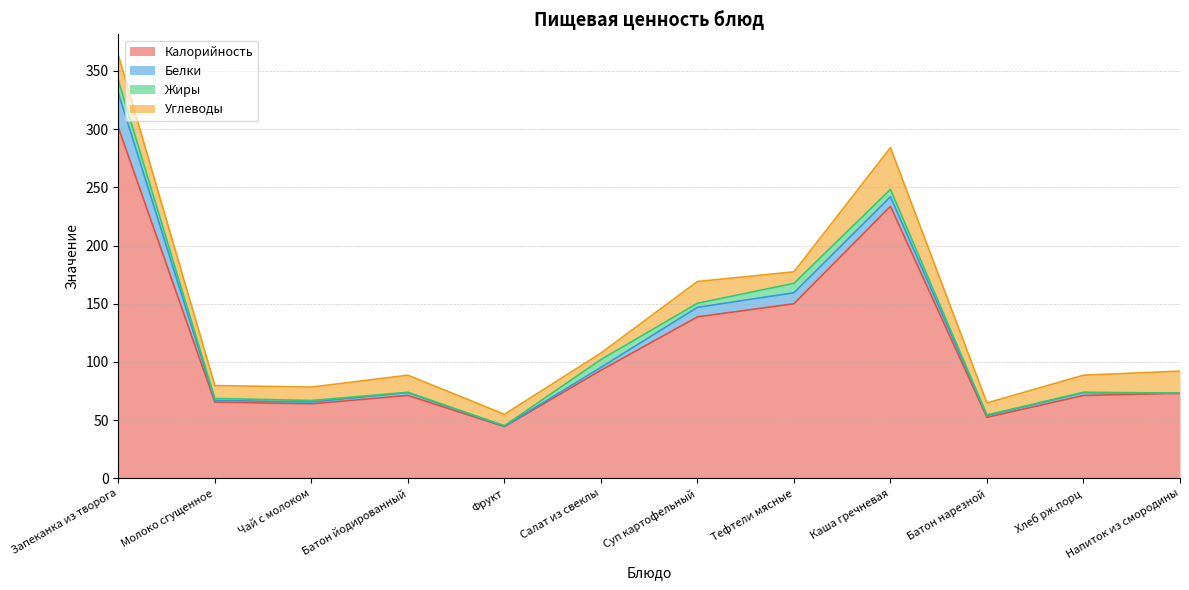

What is the total value across all series at Салат из свеклы?

107.6